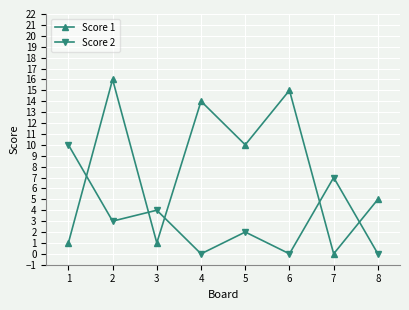

How many categories are shown in the chart?

8